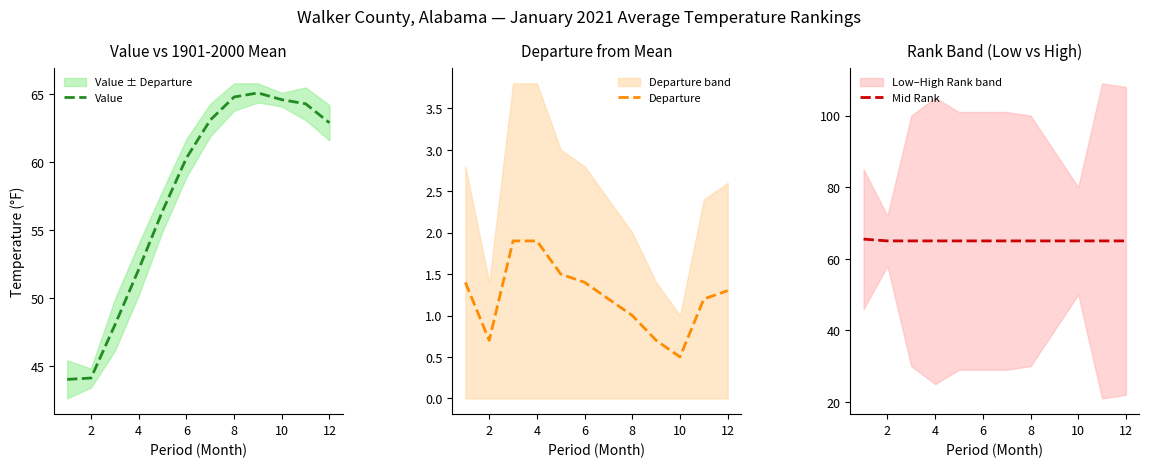

What is the difference between the second highest and minimum values in the Departure series?

1.4